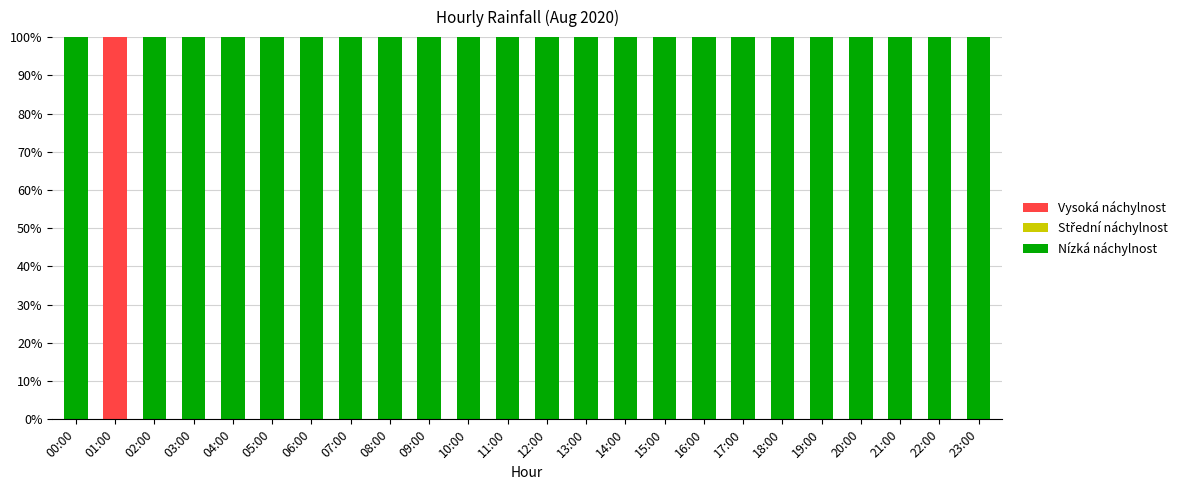

Are the bars grouped side by side (vs. stacked)?

No